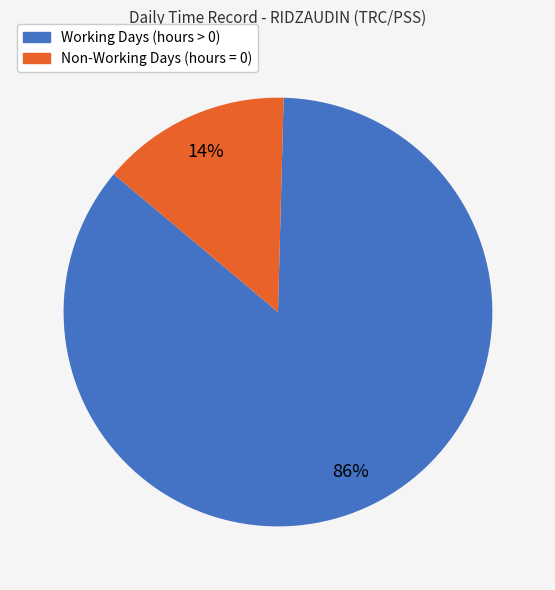

To the nearest percent, what is the average slice percentage?

50%